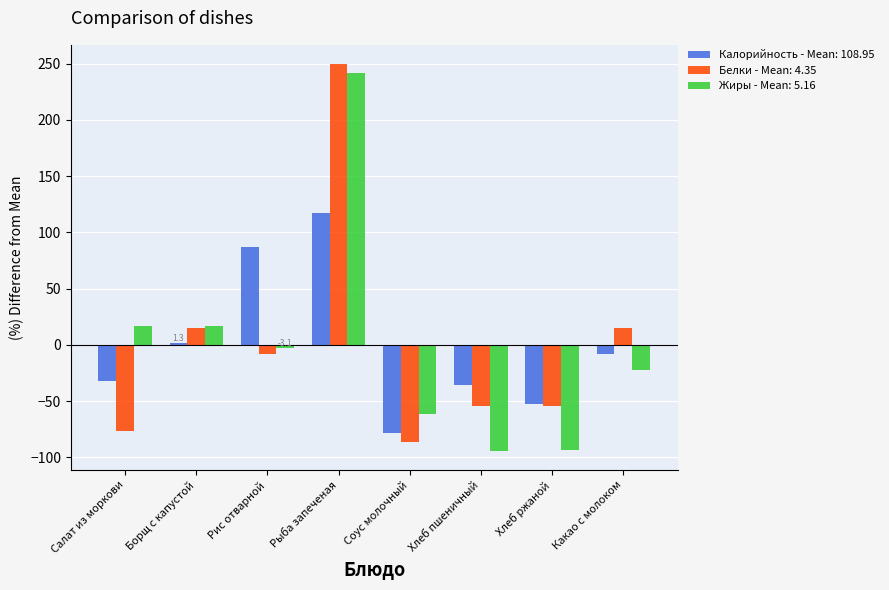

At which category is the sum across all series the highest?

Рыба запеченая